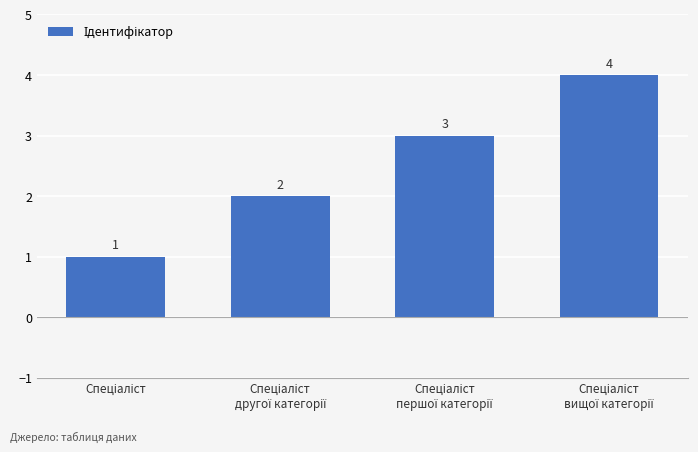

What is the difference between the maximum and minimum values?

3